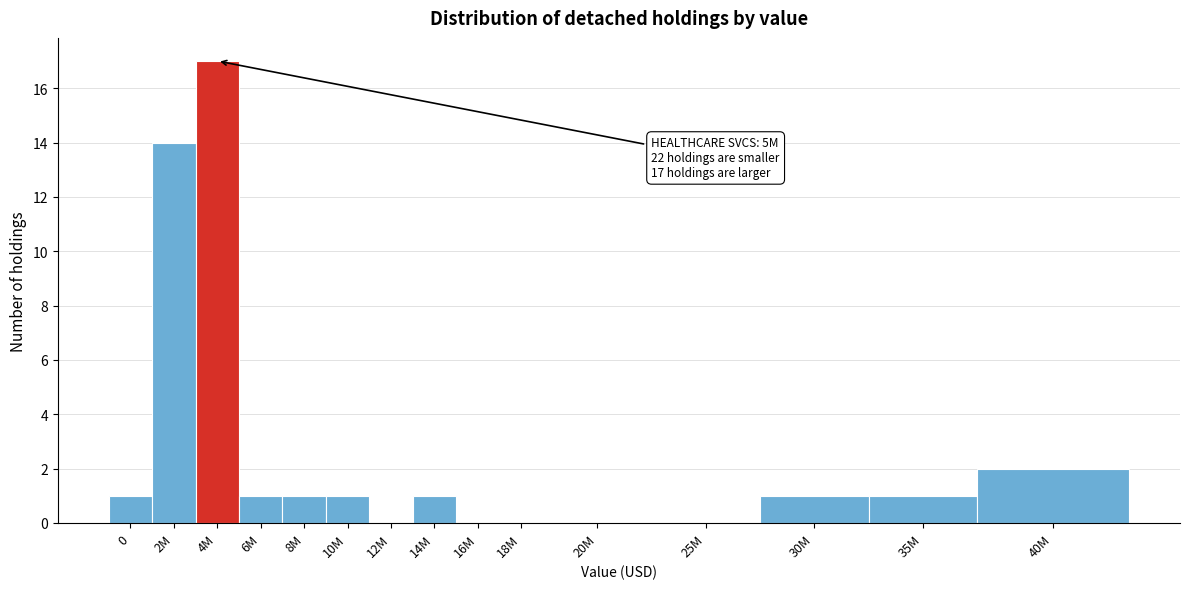

Reading left to right, transcribe all the data shown in this chart.

0=1	2M=14	4M=17	6M=1	8M=1	10M=1	12M=0	14M=1	16M=0	18M=0	20M=0	25M=0	30M=1	35M=1	40M=2